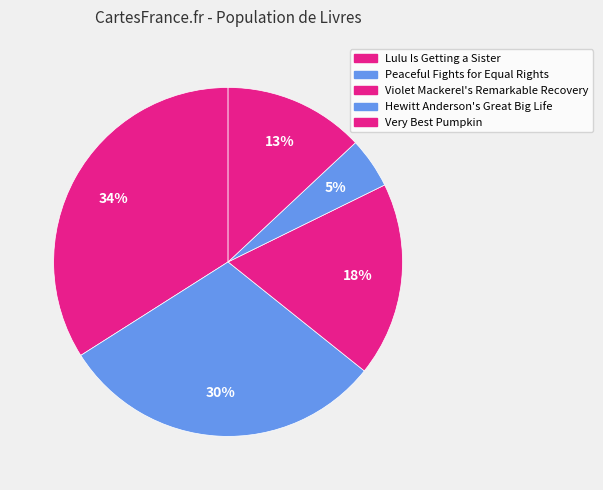

Between Very Best Pumpkin and Peaceful Fights for Equal Rights, which is larger?

Peaceful Fights for Equal Rights